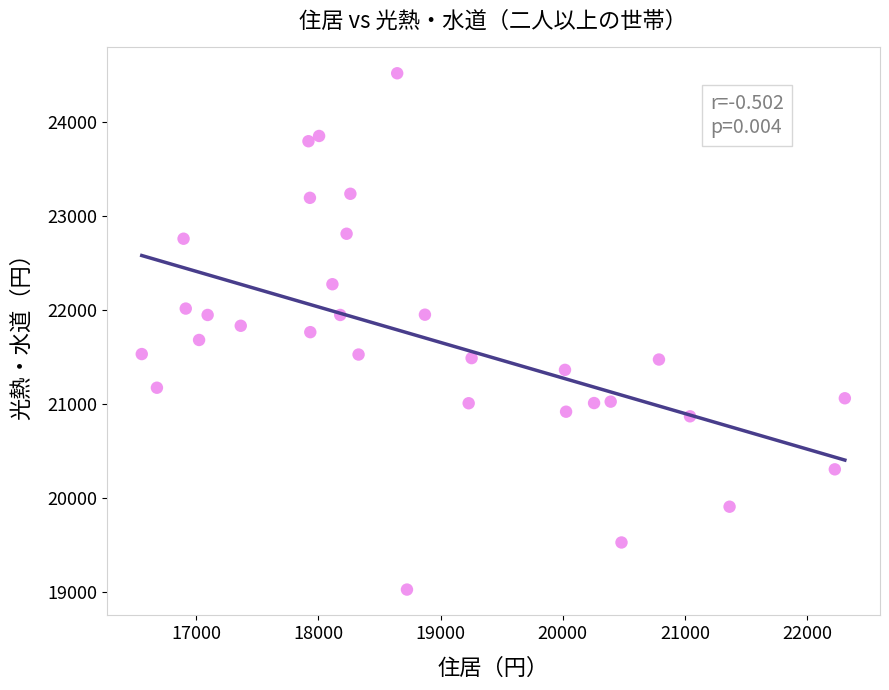

What is the range of Y values (max minus min)?

5492.0